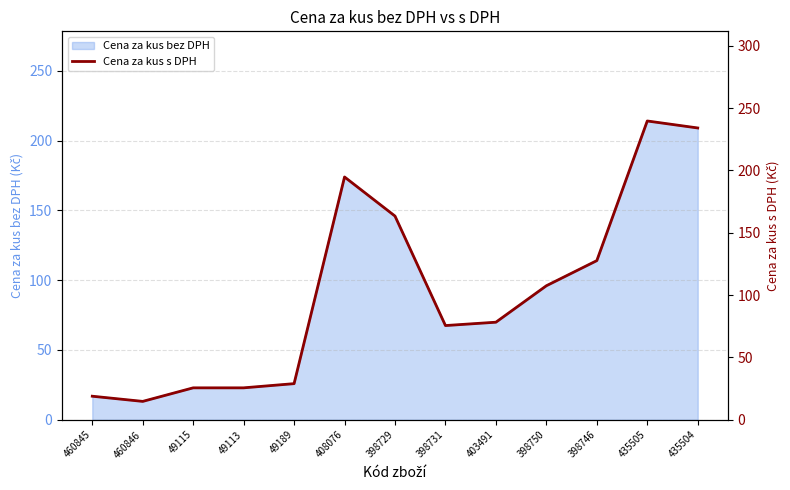

What is the maximum value shown in the chart?

239.7